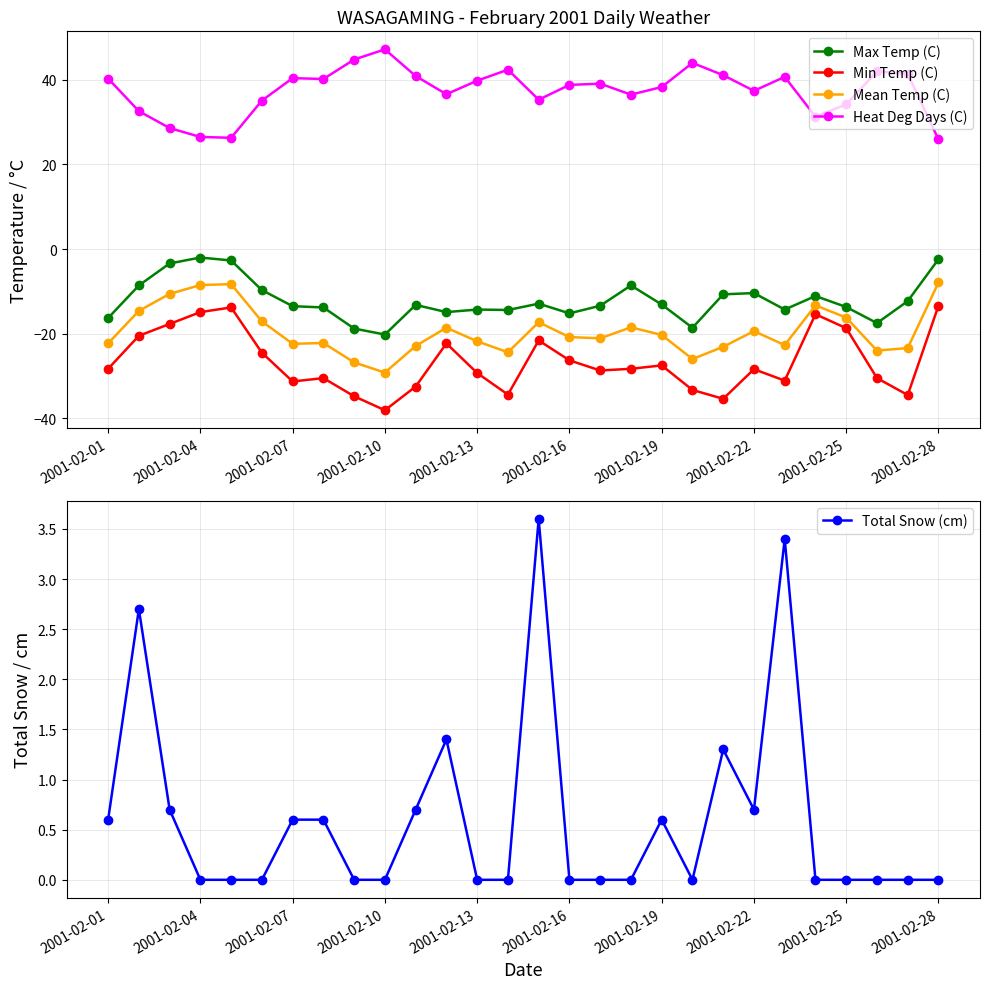

What is the sum of all Mean Temp (C) values?

-543.7